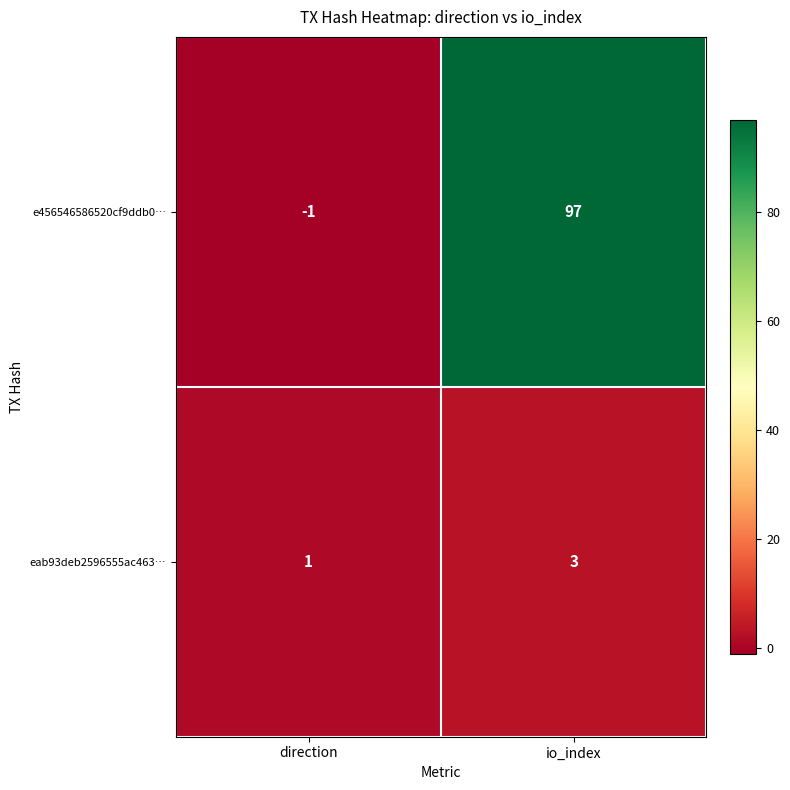

At how many categories does at least one series exceed 41?

1